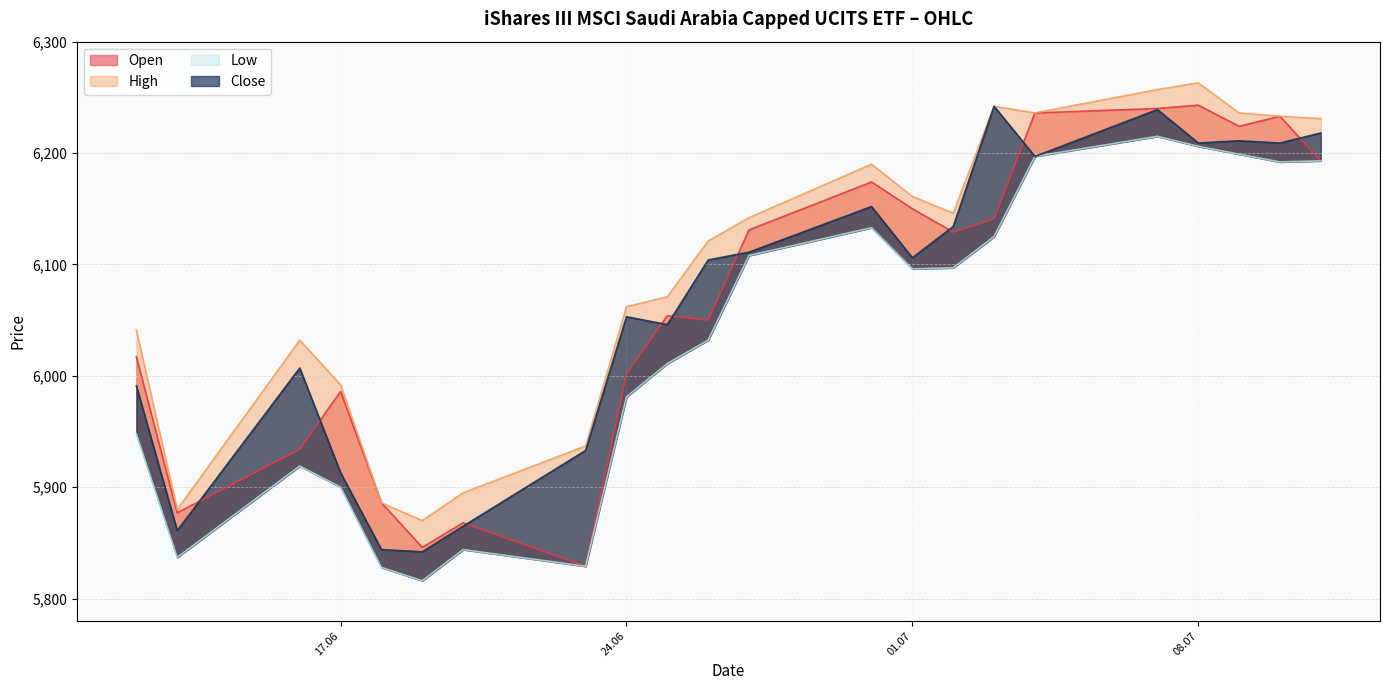

At which label does Low first exceed 6096?

27.06.2025